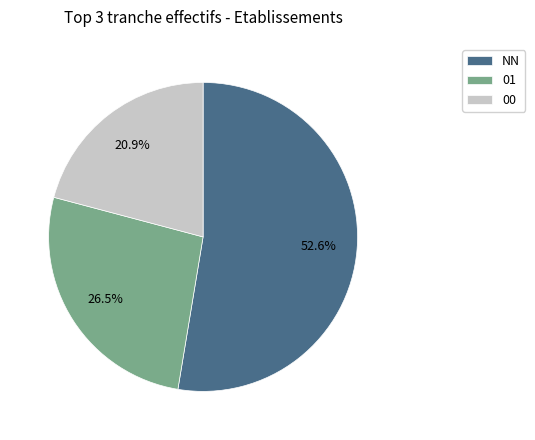

What percentage is the NN slice, to the nearest percent?

53%